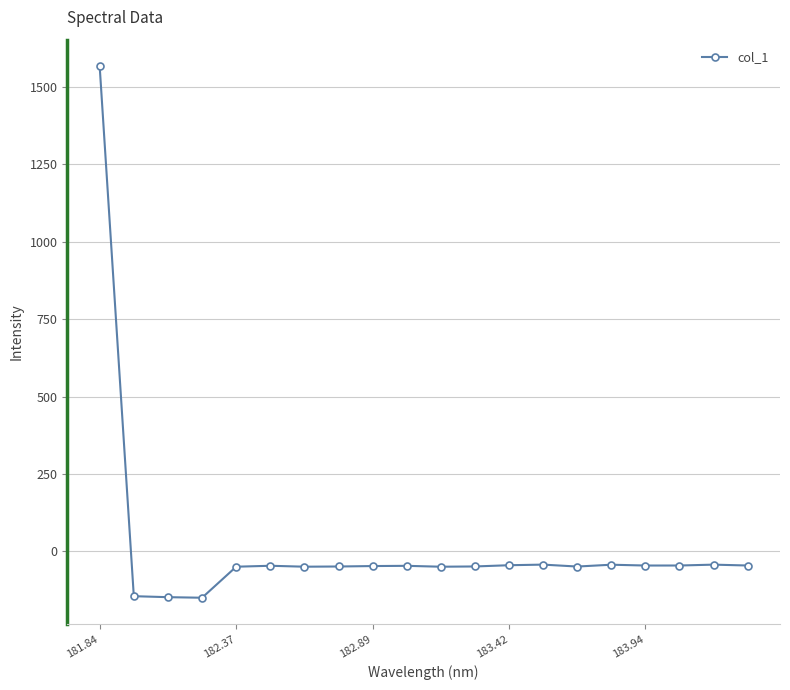

What is the smallest value displayed?

-150.2